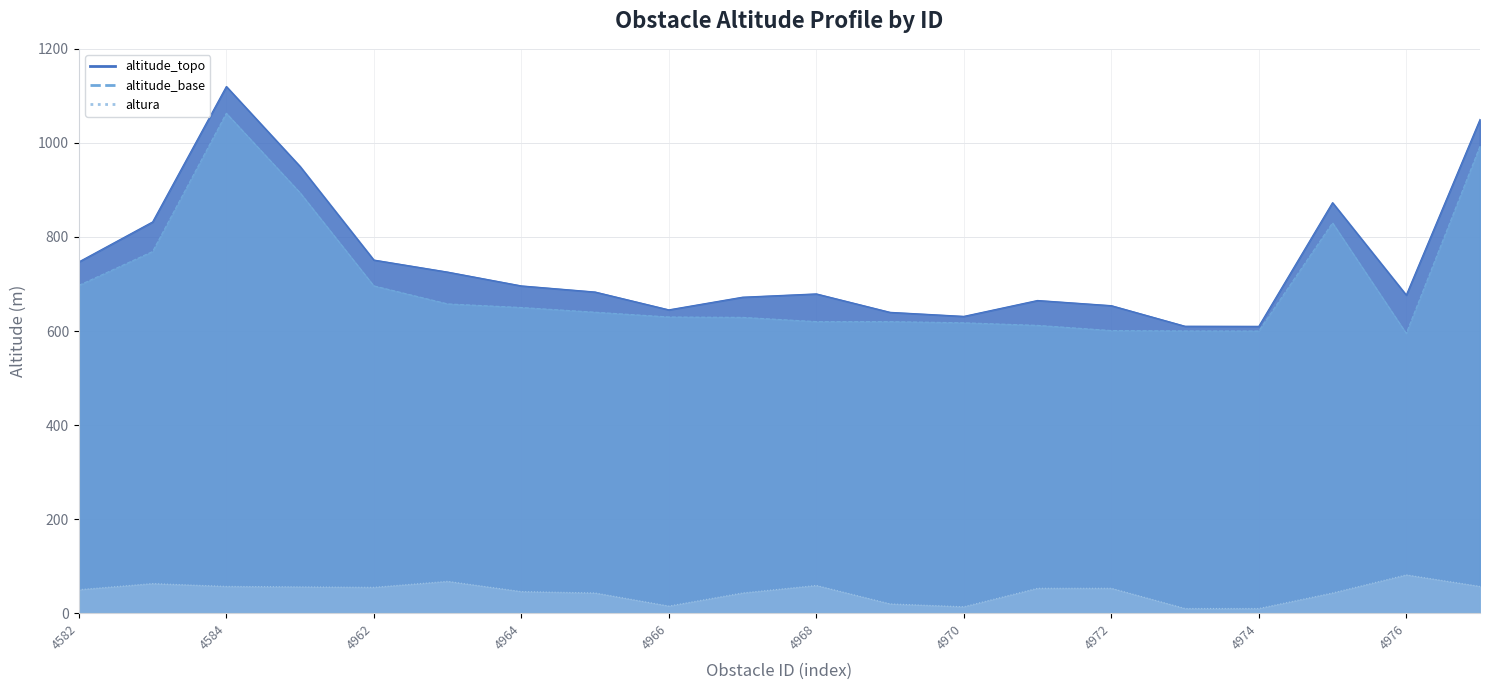

Rank the categories by altitude_topo value from lowest to highest.

4974, 4973, 4970, 4969, 4966, 4972, 4971, 4967, 4976, 4968, 4965, 4964, 4963, 4582, 4962, 4583, 4975, 4585, 4977, 4584